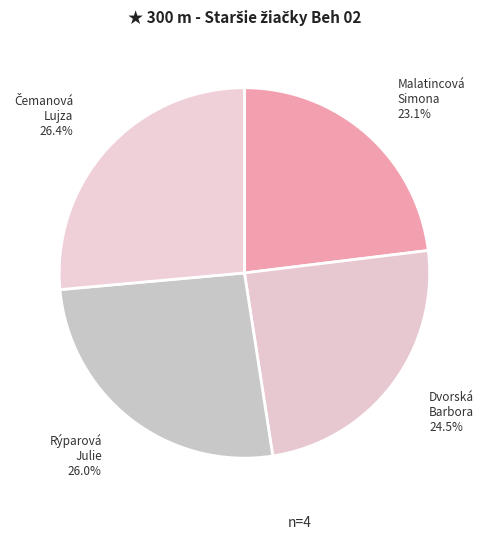

Is the sum of Rýparová Julie and Malatincová Simona greater than half?

No